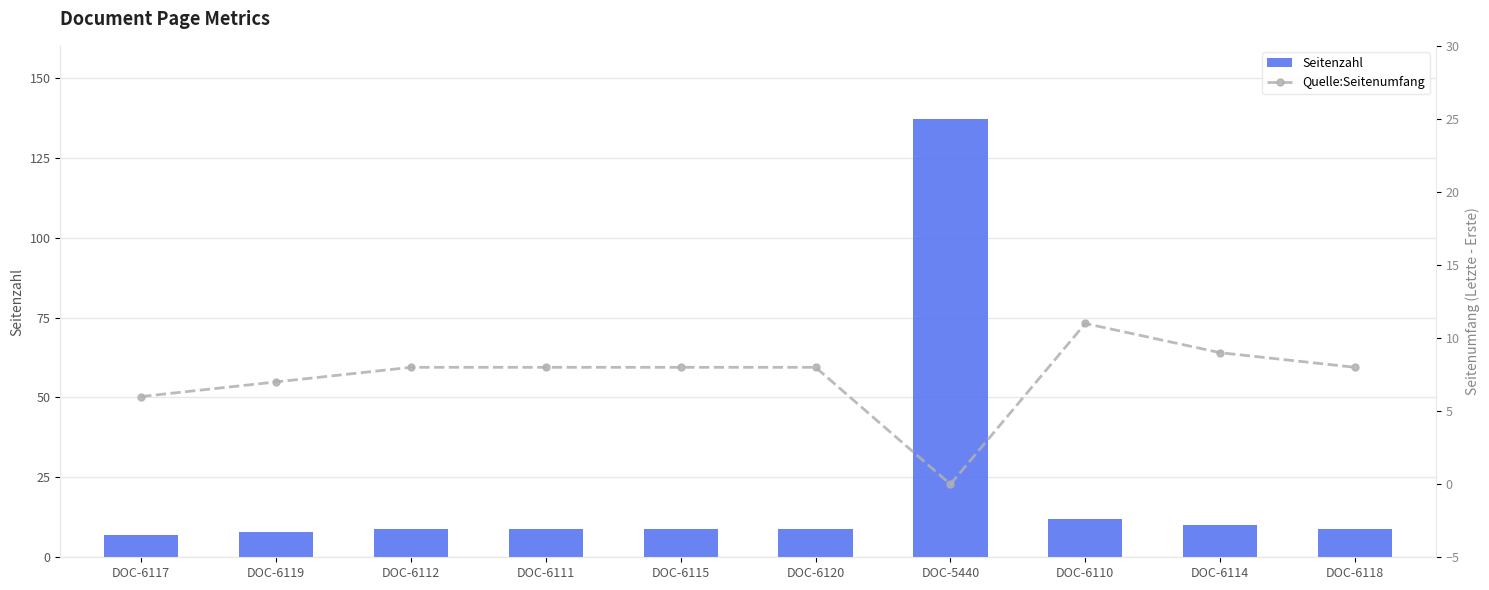

At which label is Seitenzahl closest to 72?

DOC-6110